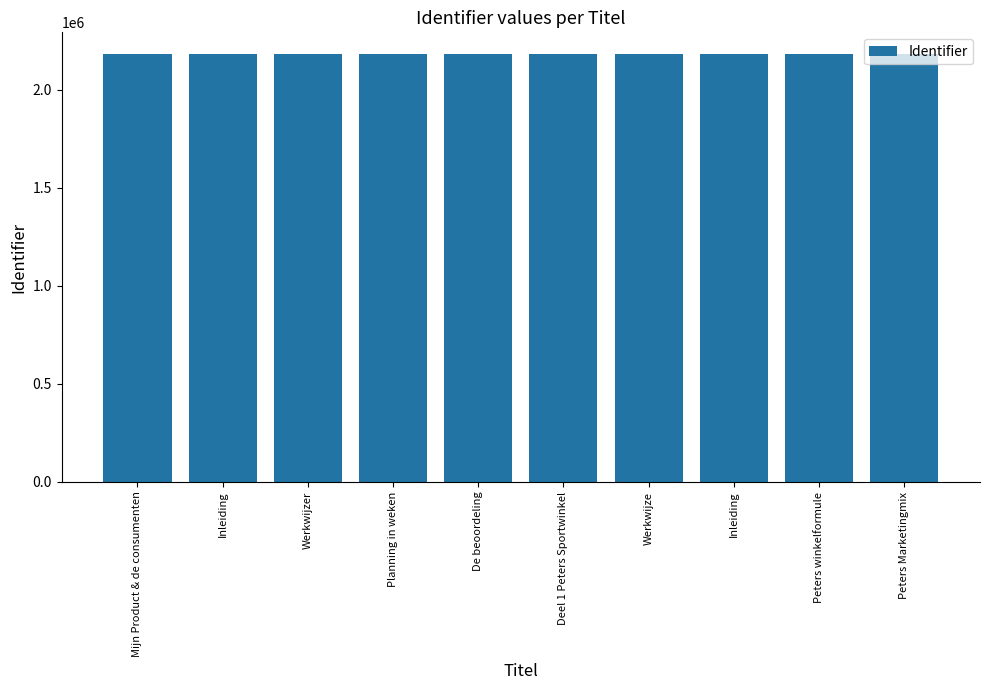

How many data points does each series have?

10